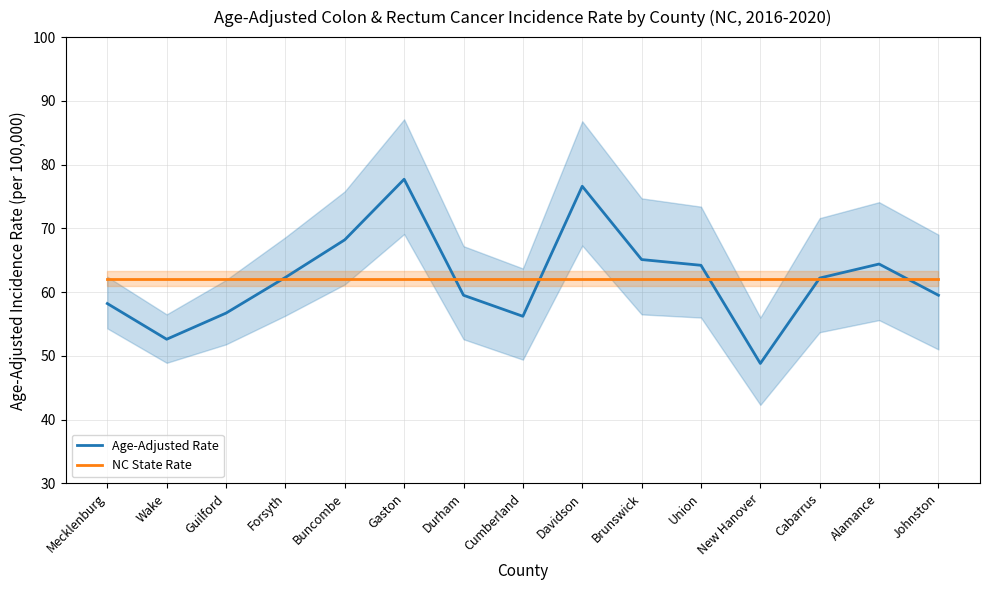

How many values in the Age-Adjusted Rate series are below 62?

7